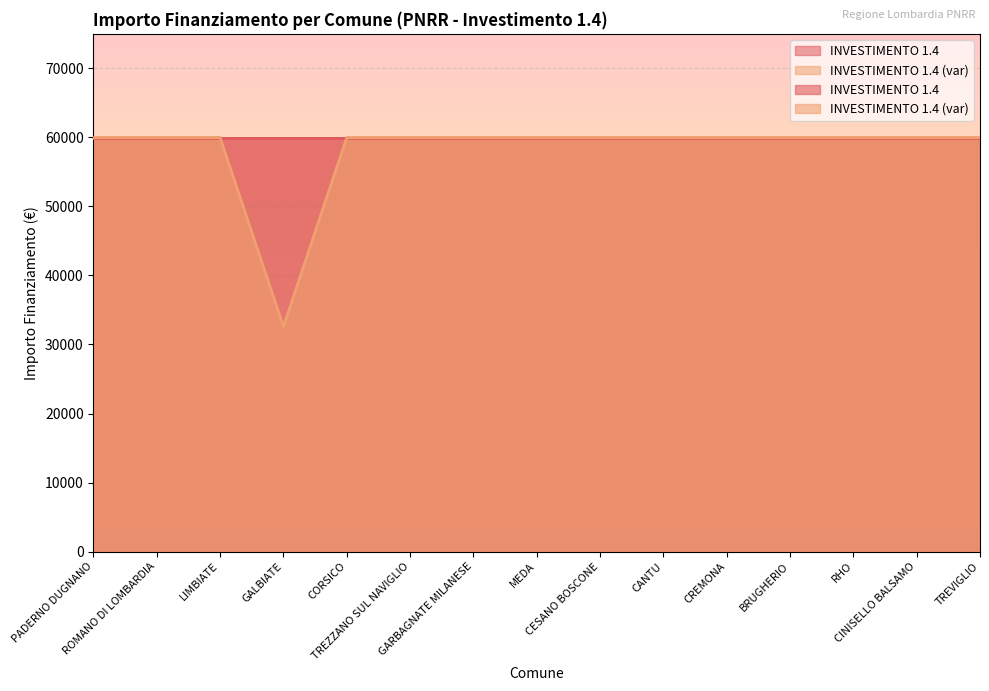

What is the value of the 13th point from the left?

59966